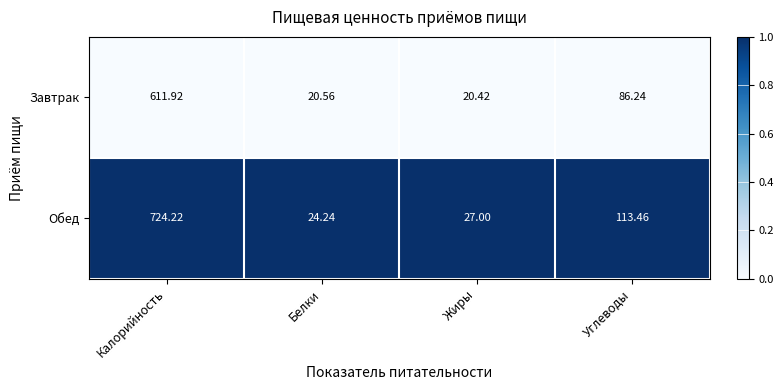

At which label is Завтрак closest to 316?

Углеводы